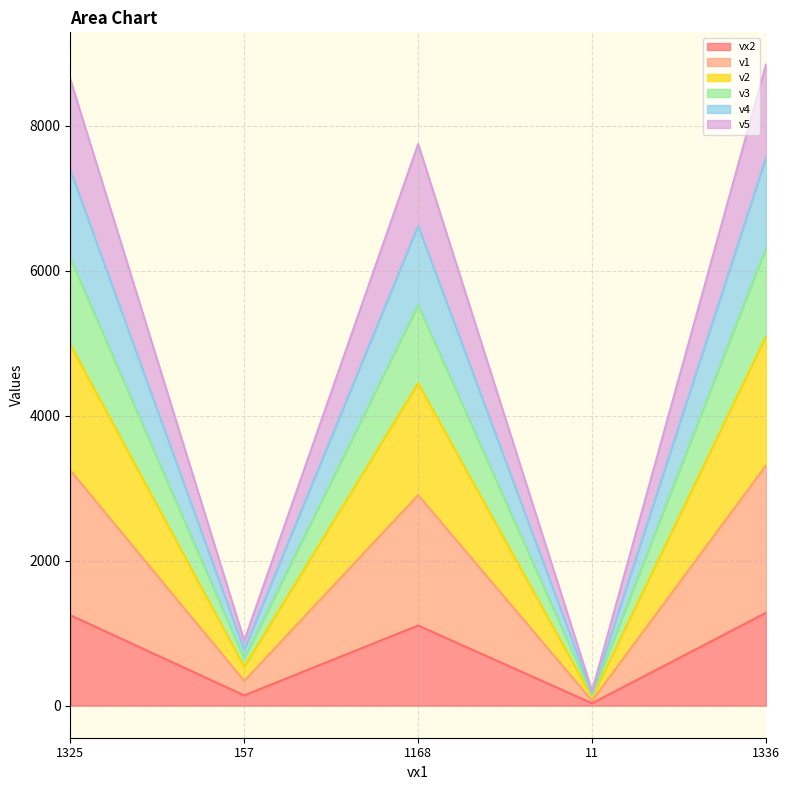

What is the label of the 5th point from the left?

1336